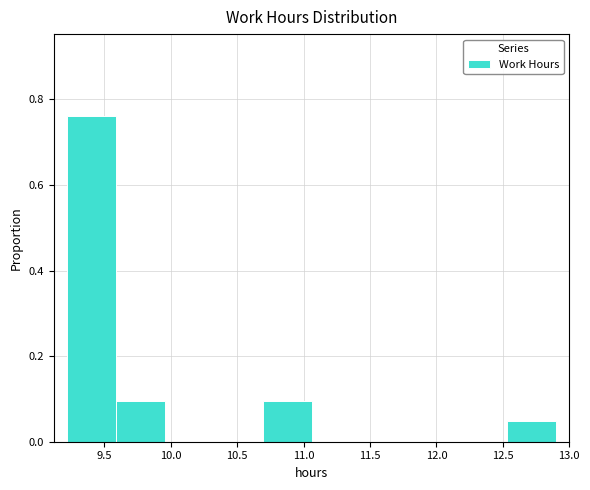

Reading left to right, list every bar in this chart as the range it spans on the x-axis followed by its height. Neither the bar edges nor the heights are printed on the chart, so give them approximately, as read against the axes.

9.20 to 9.60: 0.76
9.60 to 9.95: 0.10
9.95 to 10.30: 0
10.30 to 10.70: 0
10.70 to 11.05: 0.10
11.05 to 11.45: 0
11.45 to 11.80: 0
11.80 to 12.15: 0
12.15 to 12.55: 0
12.55 to 12.90: 0.04